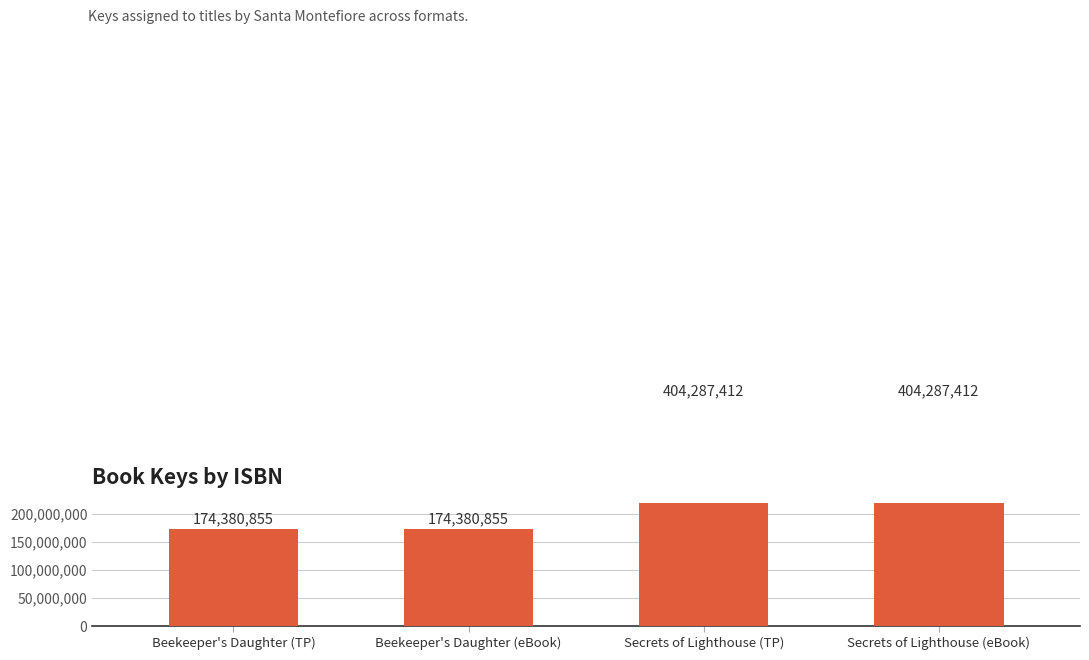

Count the values in the range 174380855 to 404287412.

4